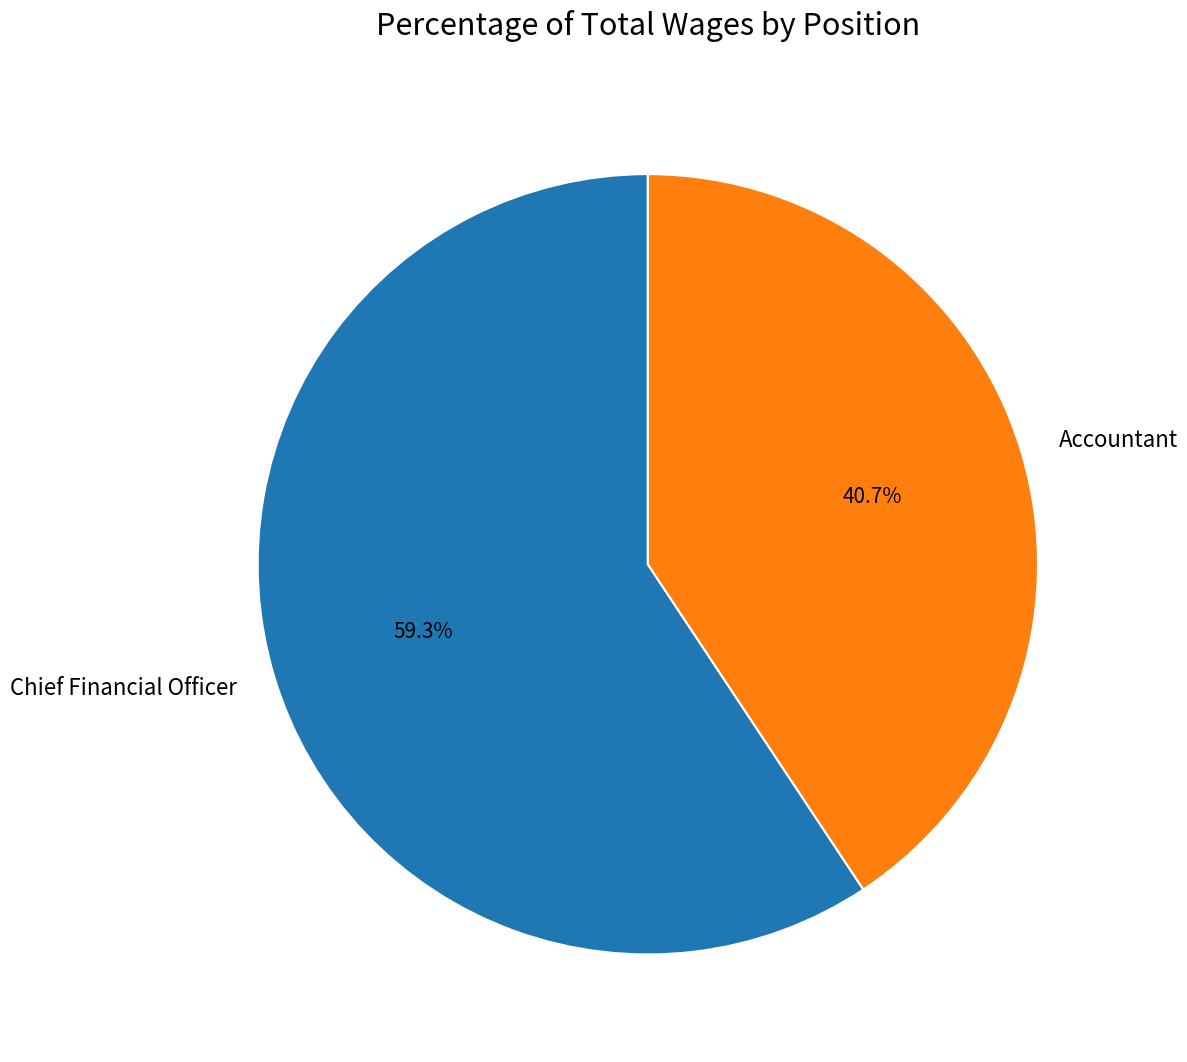

How many slices are in this pie chart?

2